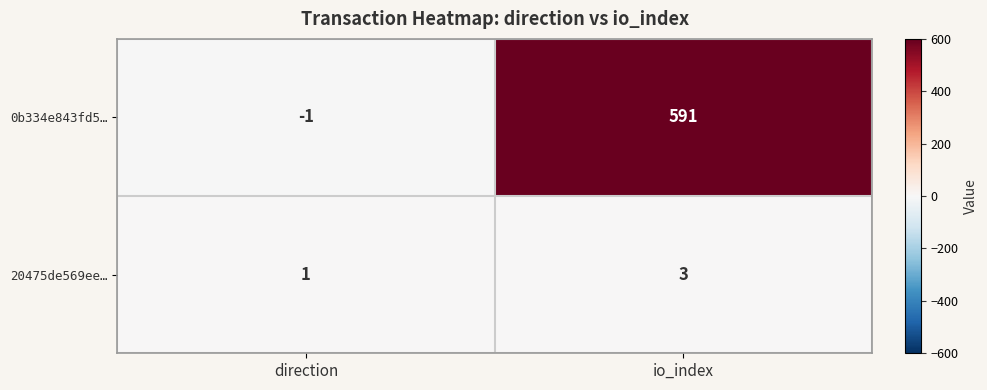

At direction, list the series in order from smallest to largest.

0b334e843fd5…, 20475de569ee…